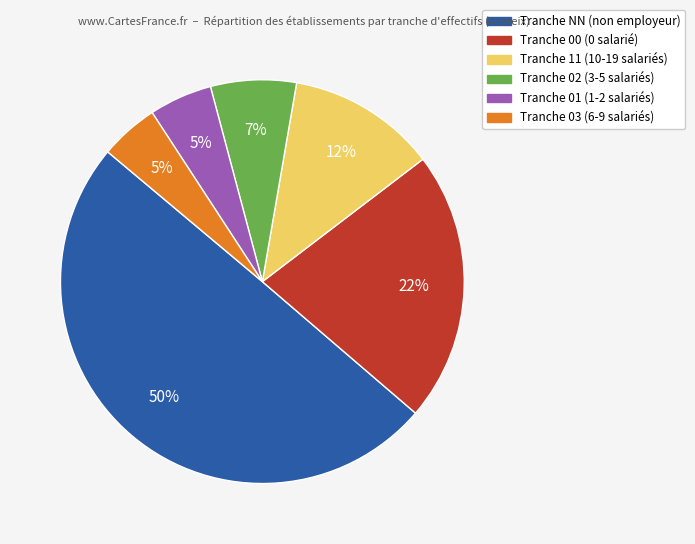

To the nearest percent, what is the difference between the largest and smallest slice percentages?

45%